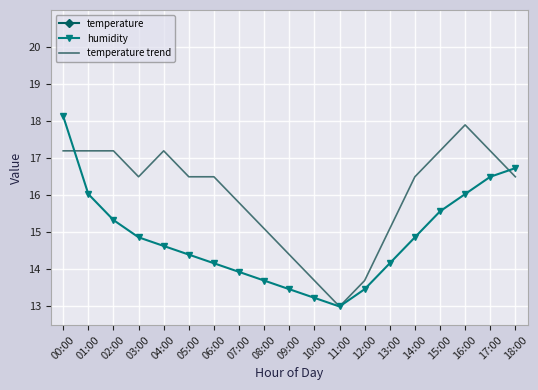

Where is the first local maximum for temperature?

04:00